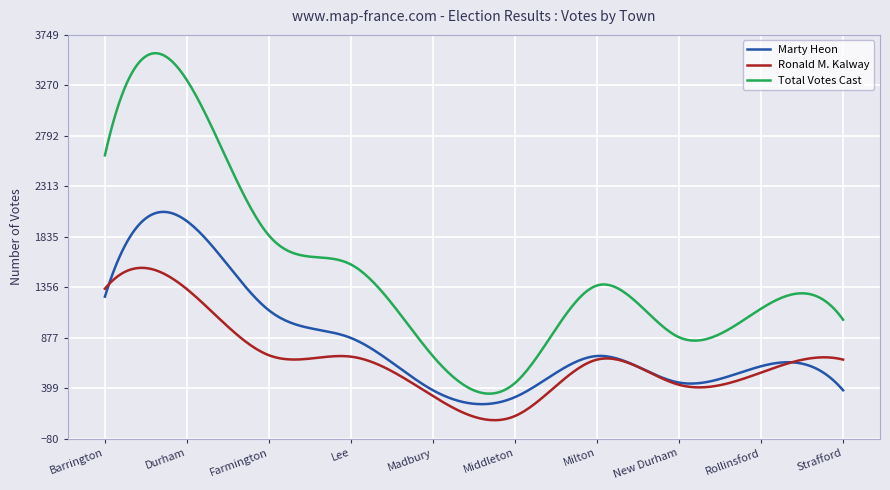

Which series has the largest range (max minus min)?

Total Votes Cast